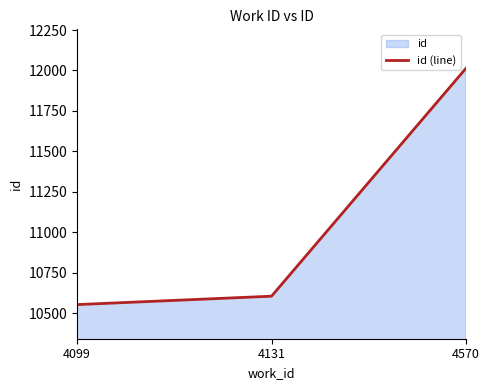

The value at 4570 is 3689. True or false?

False